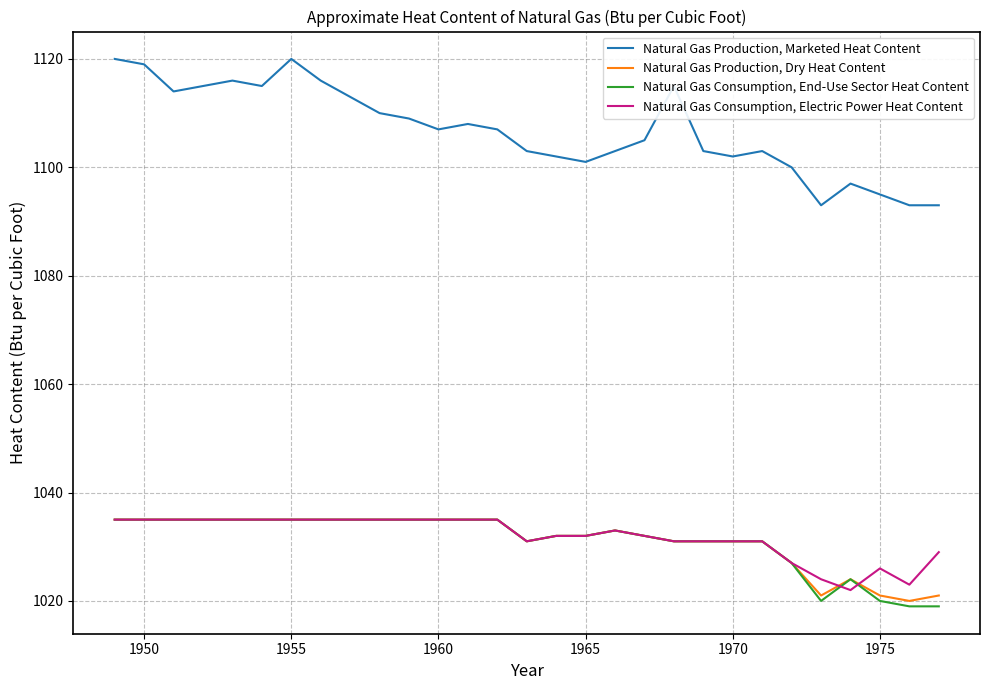

What is the minimum value for Natural Gas Consumption, Electric Power Heat Content?

1022